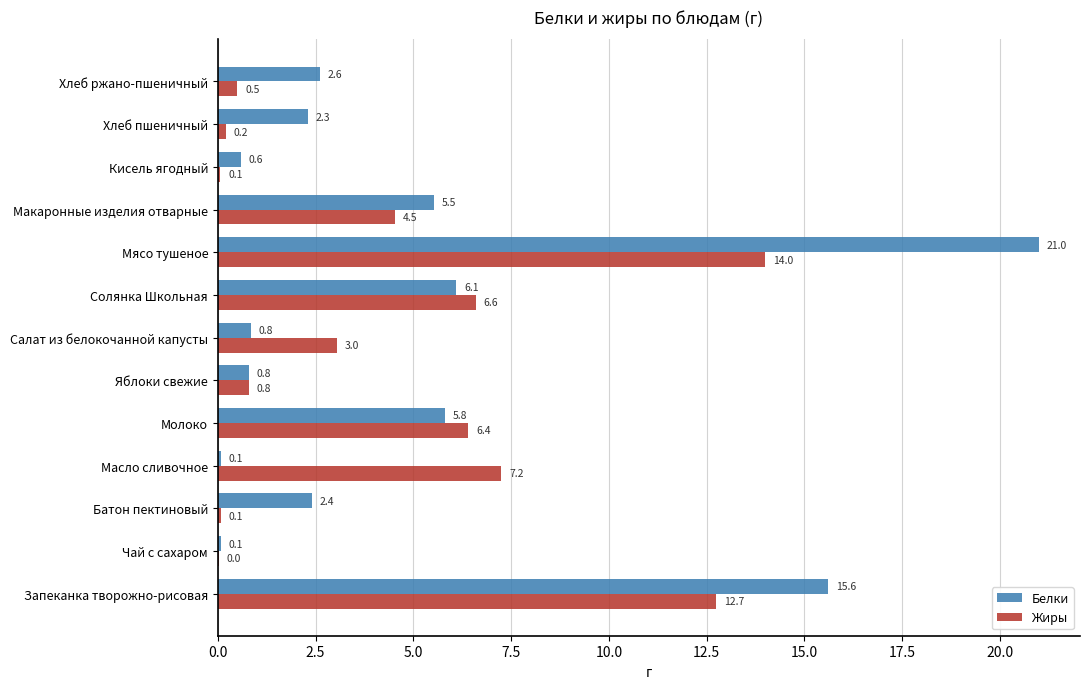

Between Батон пектиновый and Кисель ягодный, which series saw the biggest shift?

Белки